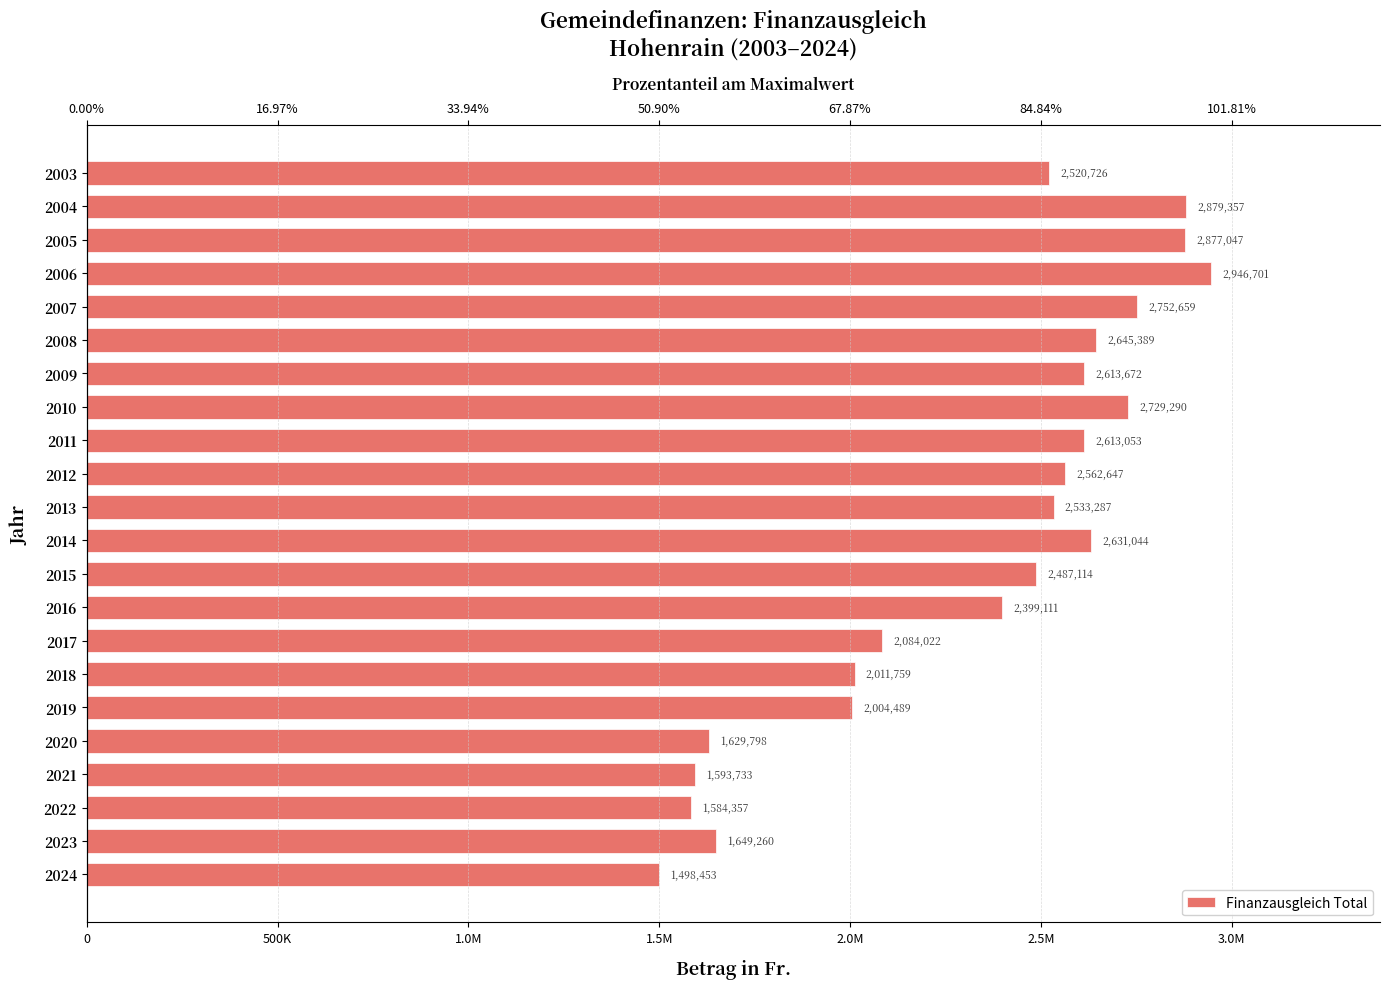

Is it true that the value at 2003 is 3854207?

False